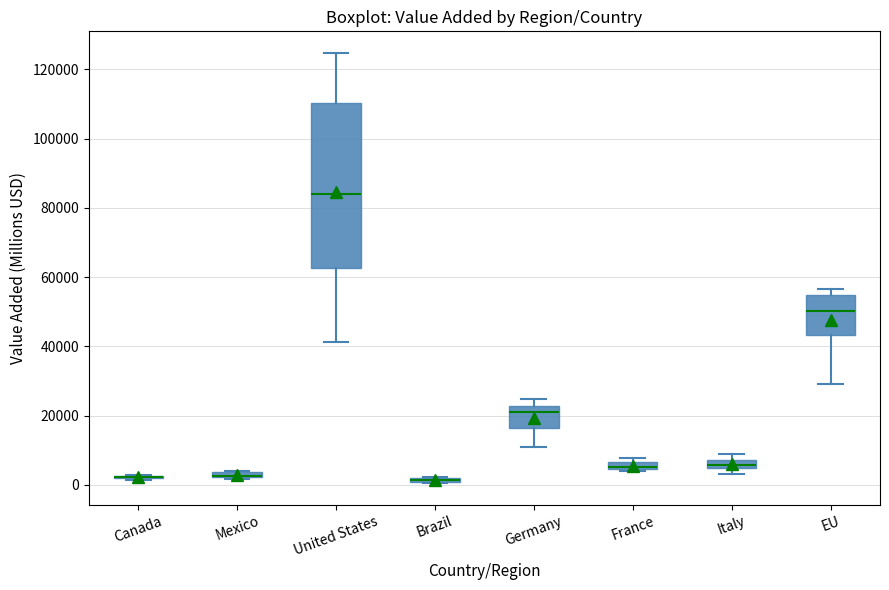

Where does the median line of the box for EU sit on the y-axis? The values are not printed on the chart, so give them approximately, as read against the axis.

50000